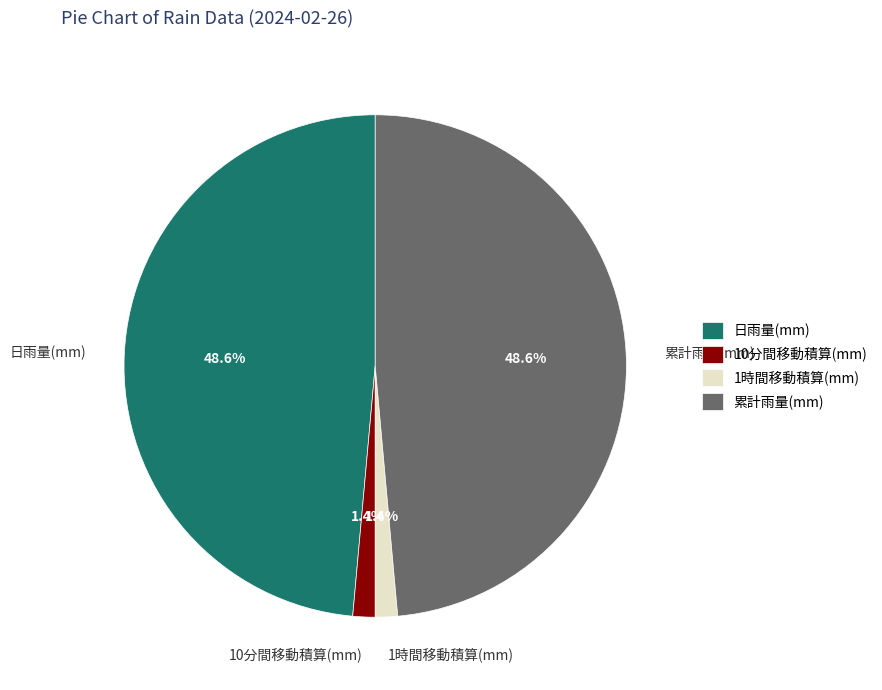

Count the number of slices in the pie.

4